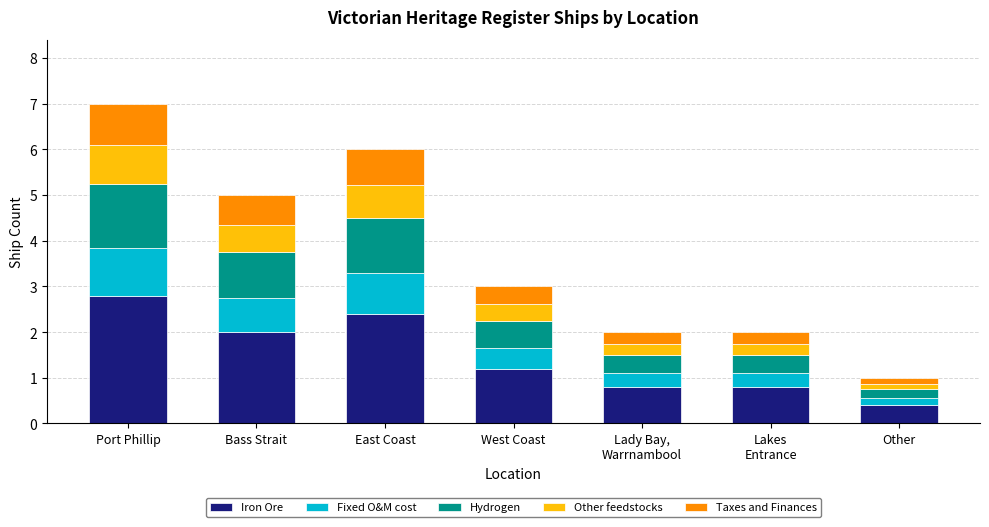

What is the difference between the maximum and minimum values in the Iron Ore series?

2.4